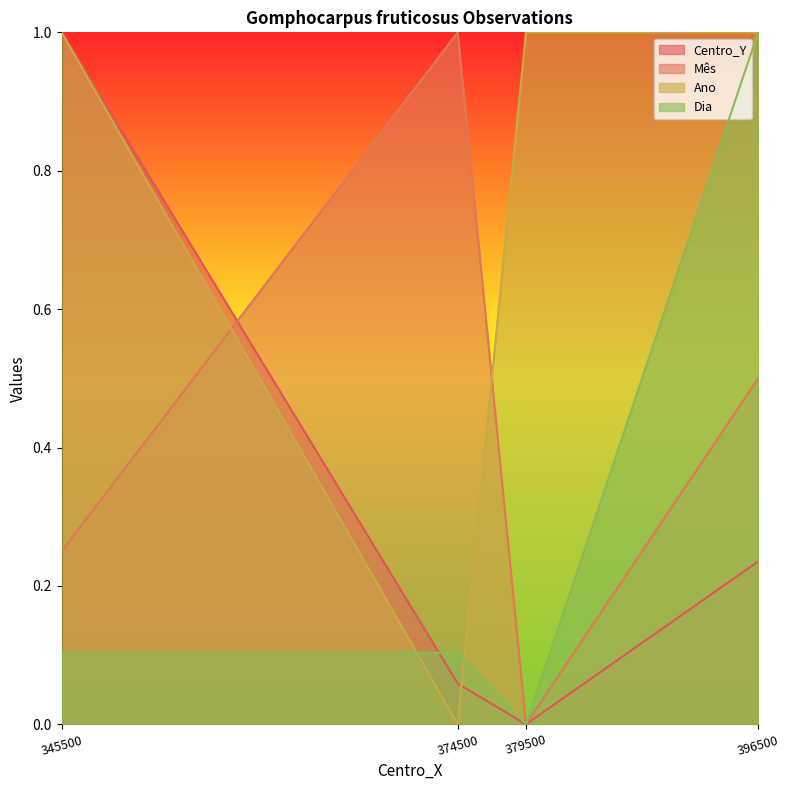

Between 396500 and 379500, which is larger?

396500